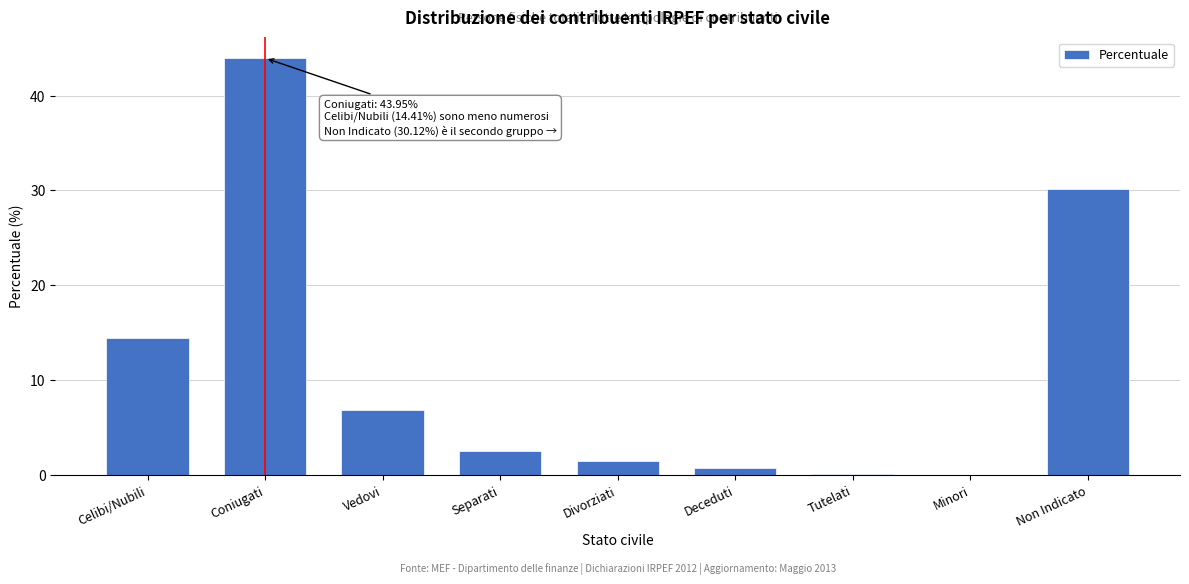

Which has a higher value, Non Indicato or Divorziati?

Non Indicato